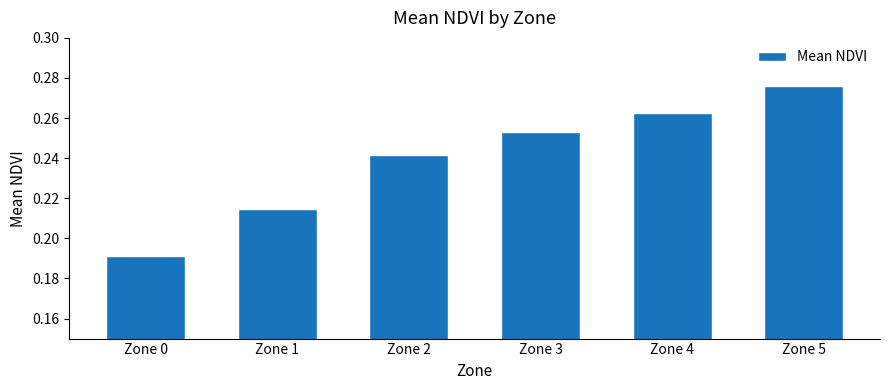

List the labels in order of value, largest first.

Zone 5, Zone 4, Zone 3, Zone 2, Zone 1, Zone 0